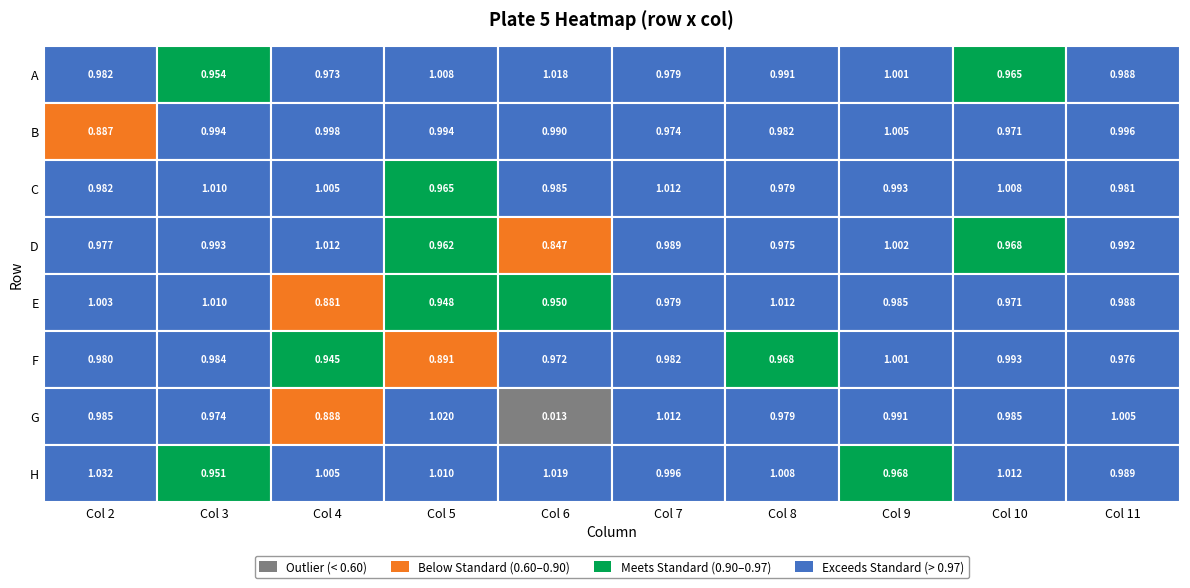

Rank the series by their maximum value, from highest to lowest.

H, G, A, C, E, D, B, F